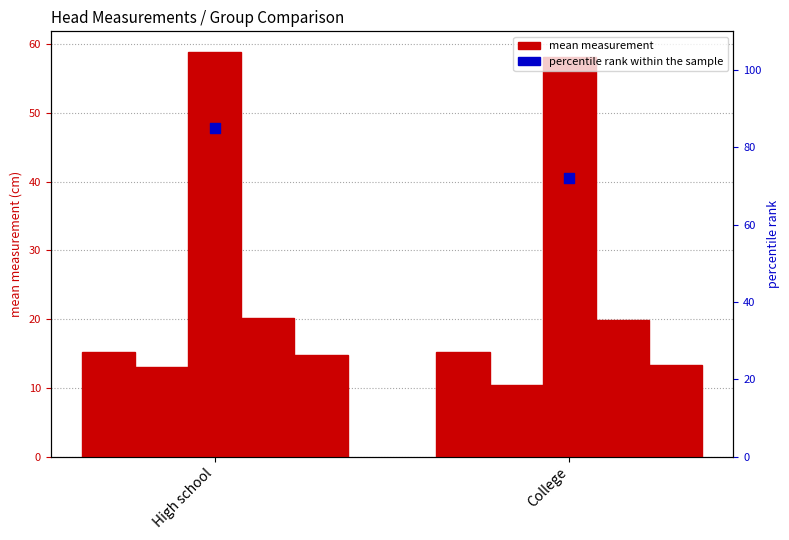

Is the value of ear.top at High school greater than the value of eye.top at High school?

Yes